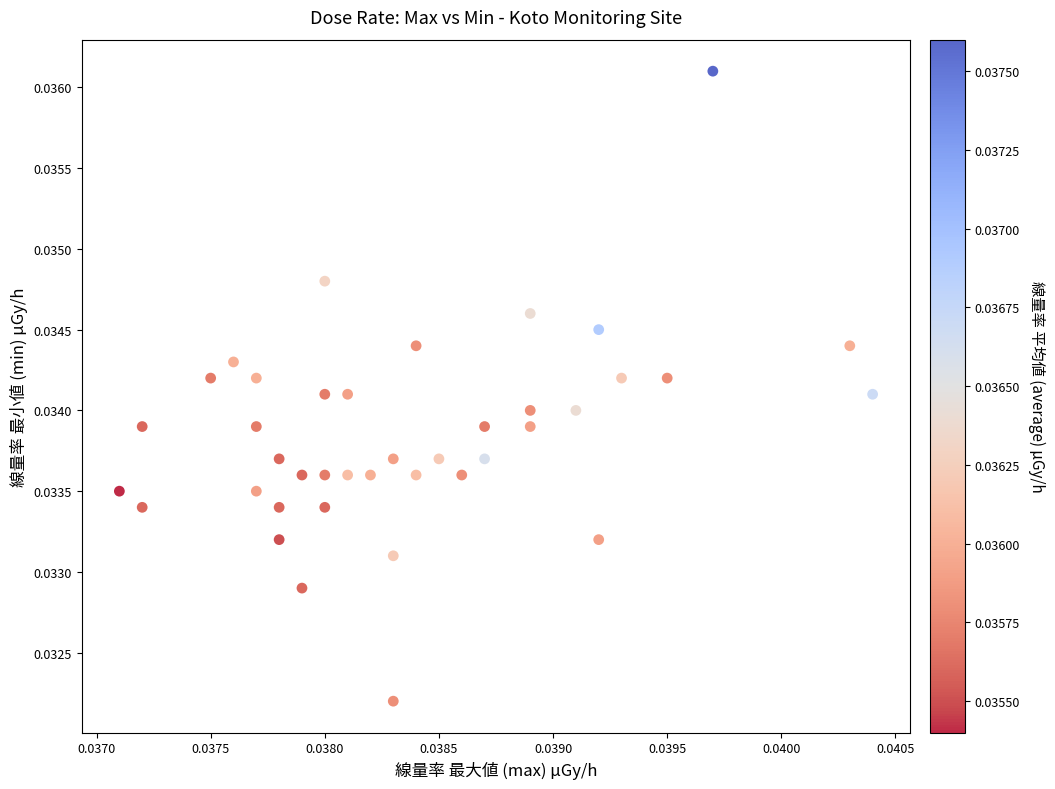

How many data points are displayed?

40